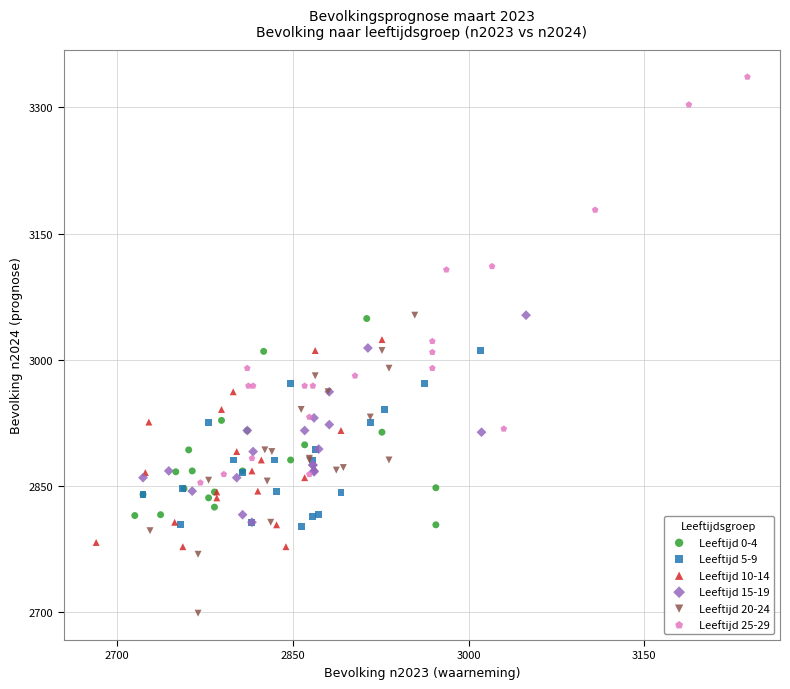

Which series has the widest spread of Y values?

Leeftijd 25-29